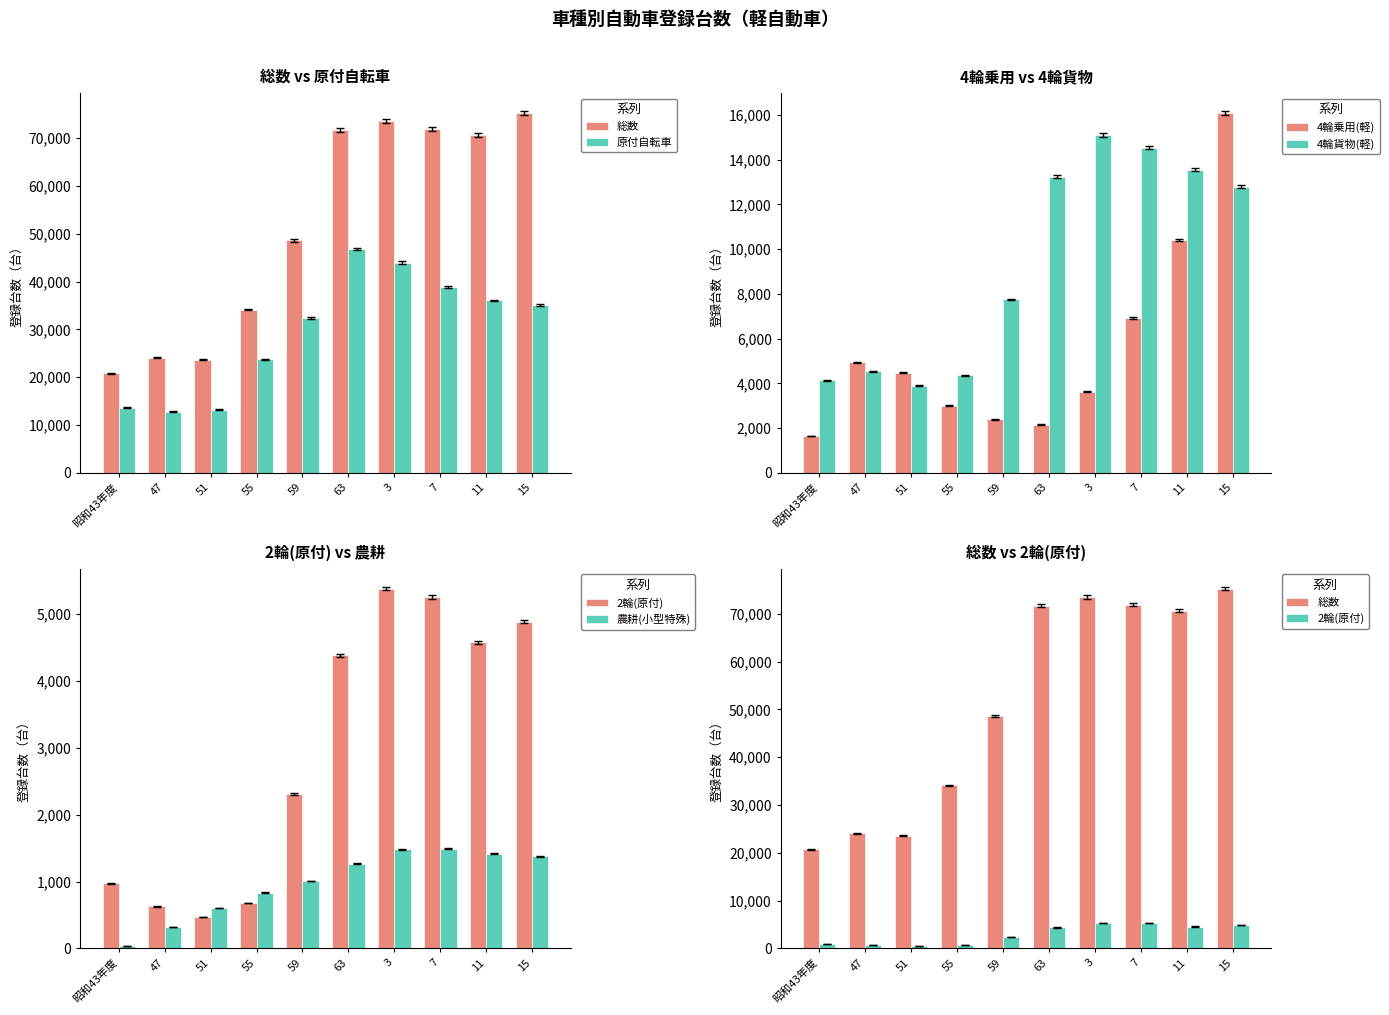

Does the chart contain stacked bars?

No